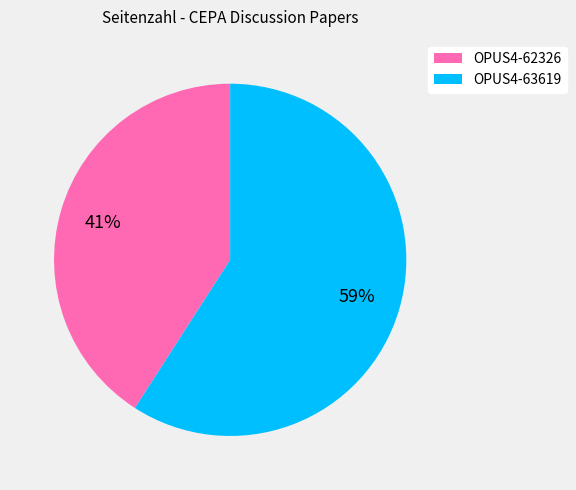

Which slice represents more than half of the pie?

OPUS4-63619